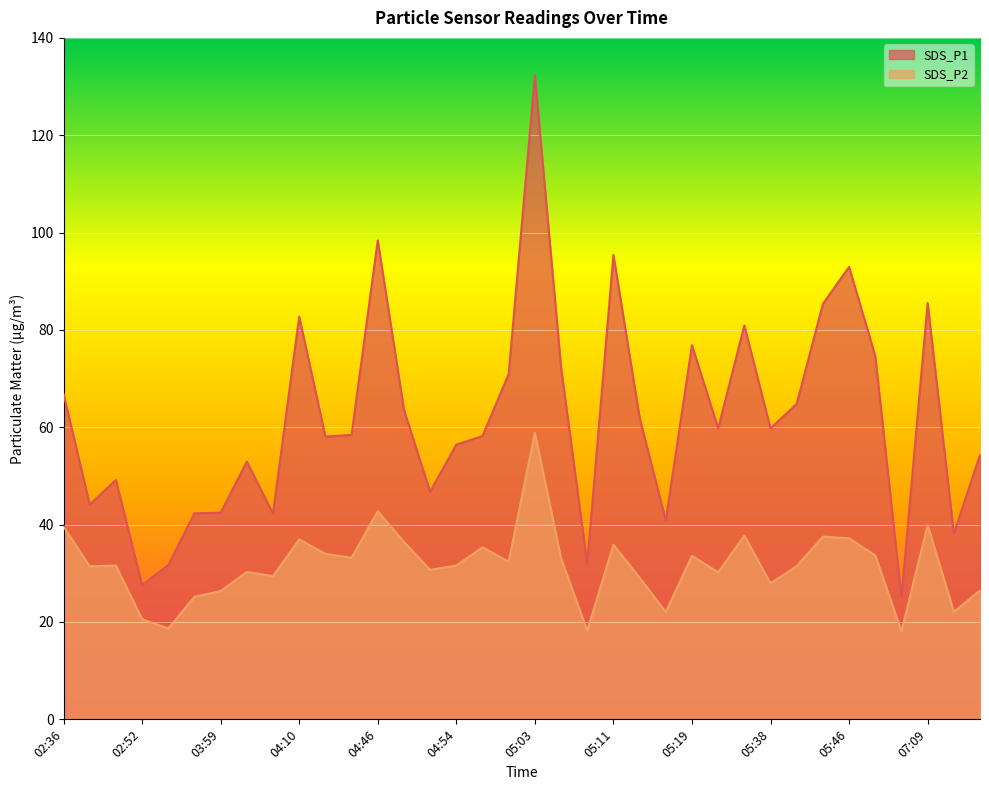

Which series changed the most between 04:01 and 06:06?

SDS_P1